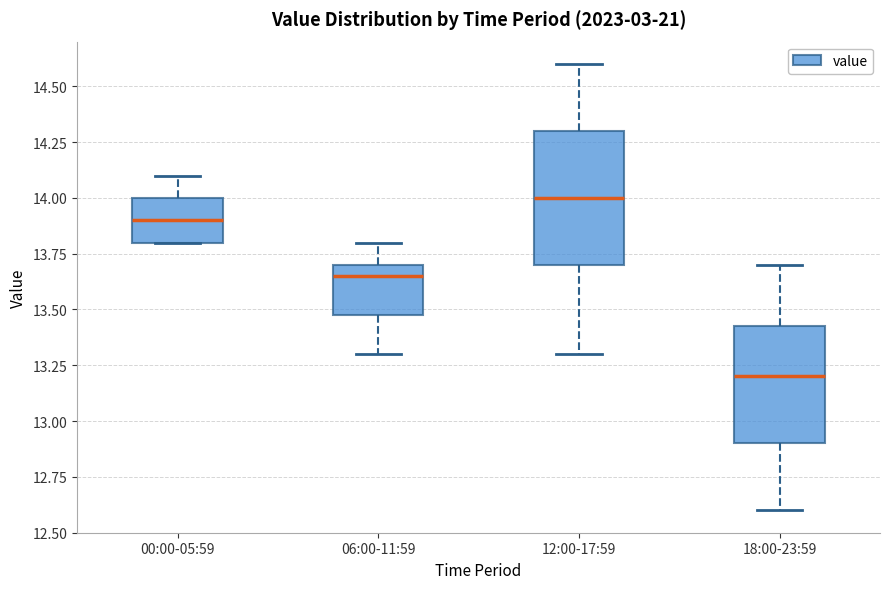

Comparing the boxes themselves (not the whiskers), which one is the tallest?

12:00-17:59